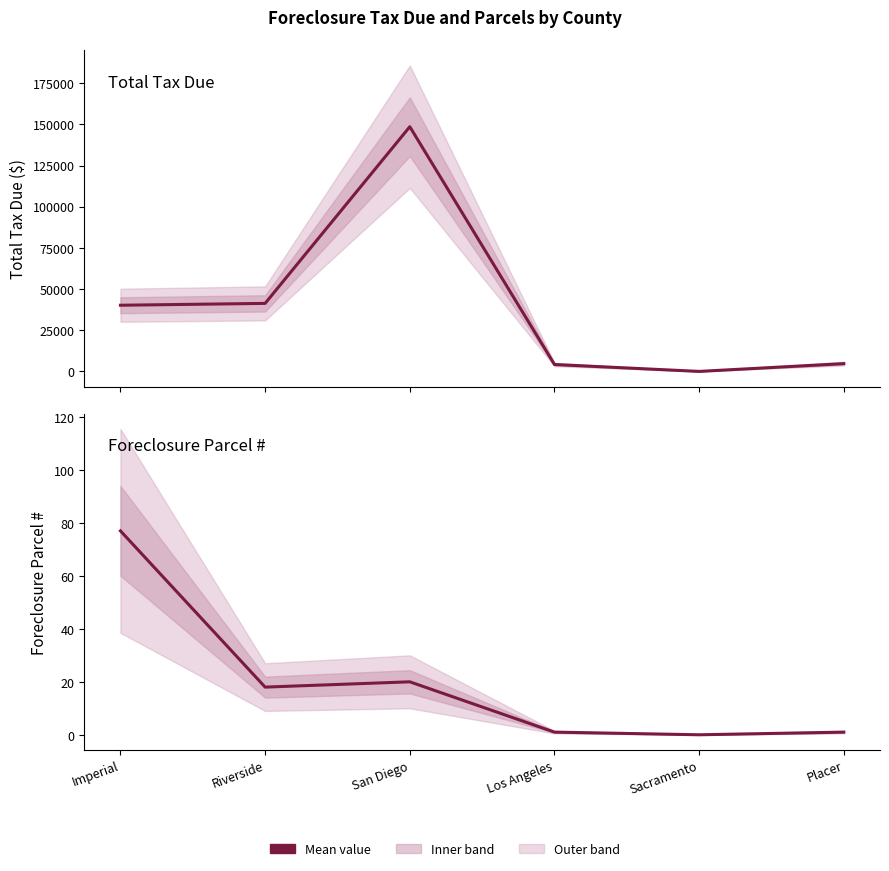

What is the label of the 5th point from the right?

Riverside